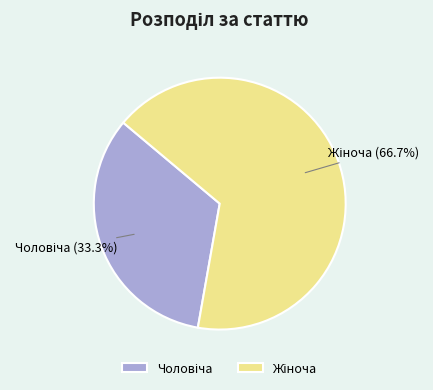

Does any single category account for the majority?

Yes